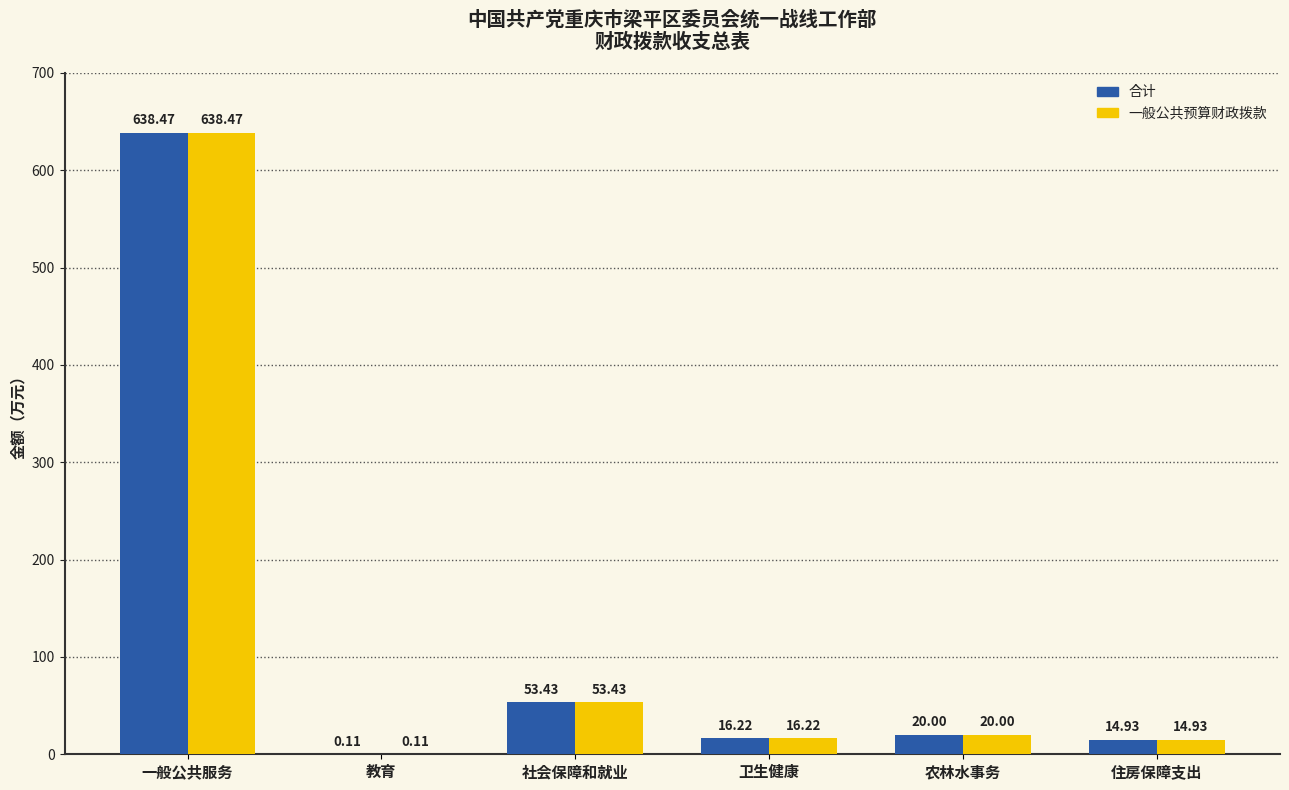

What is the difference between the 合计 values at 住房保障支出 and 教育?

14.8